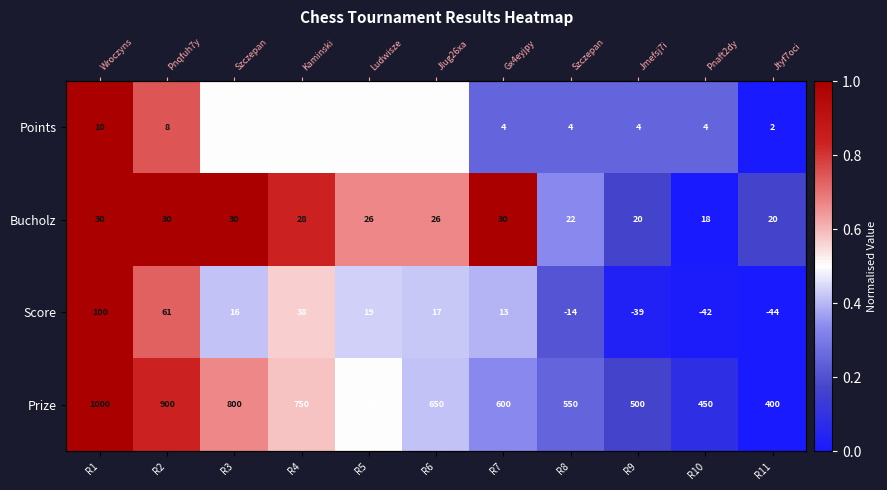

Is it true that Points equals 0.2 at R10?

True